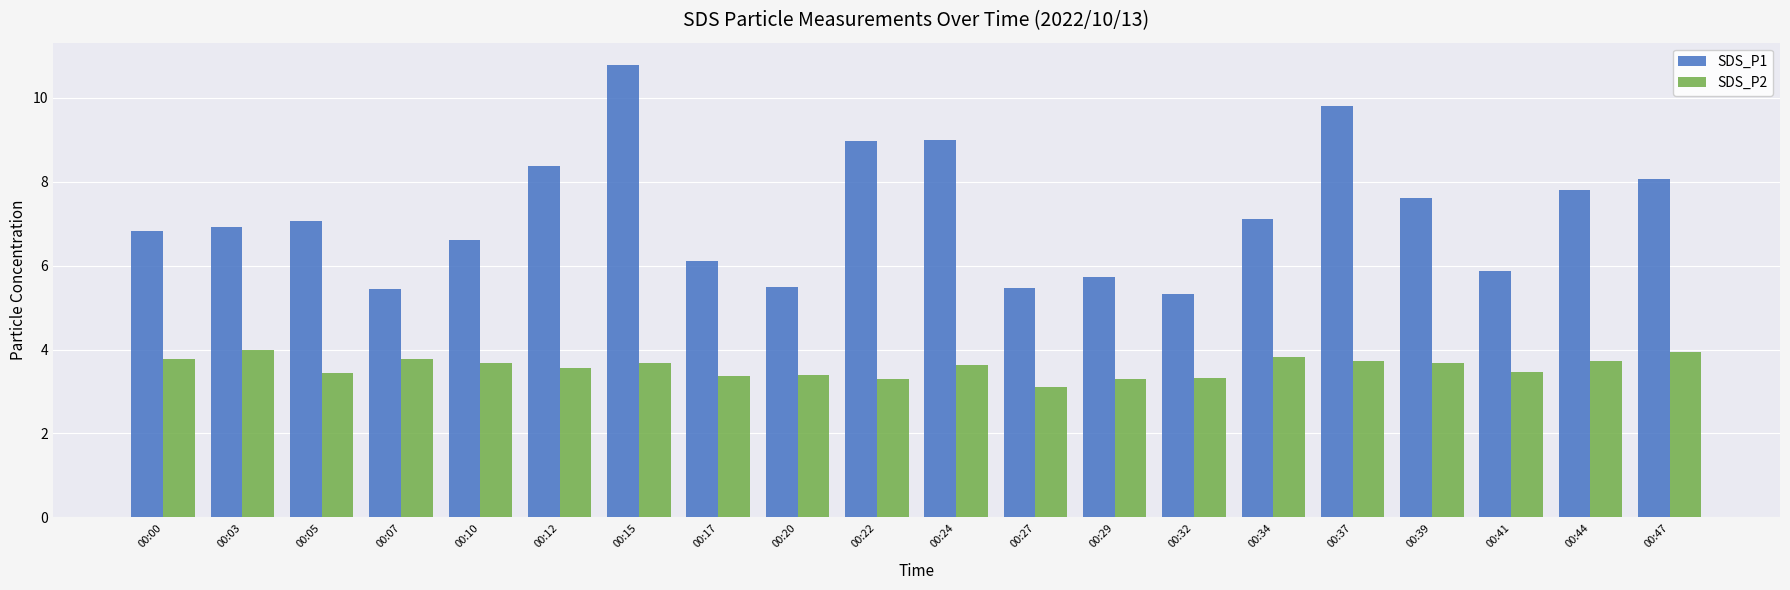

What is the sum of the SDS_P2 values at 00:10 and 00:17?

7.0